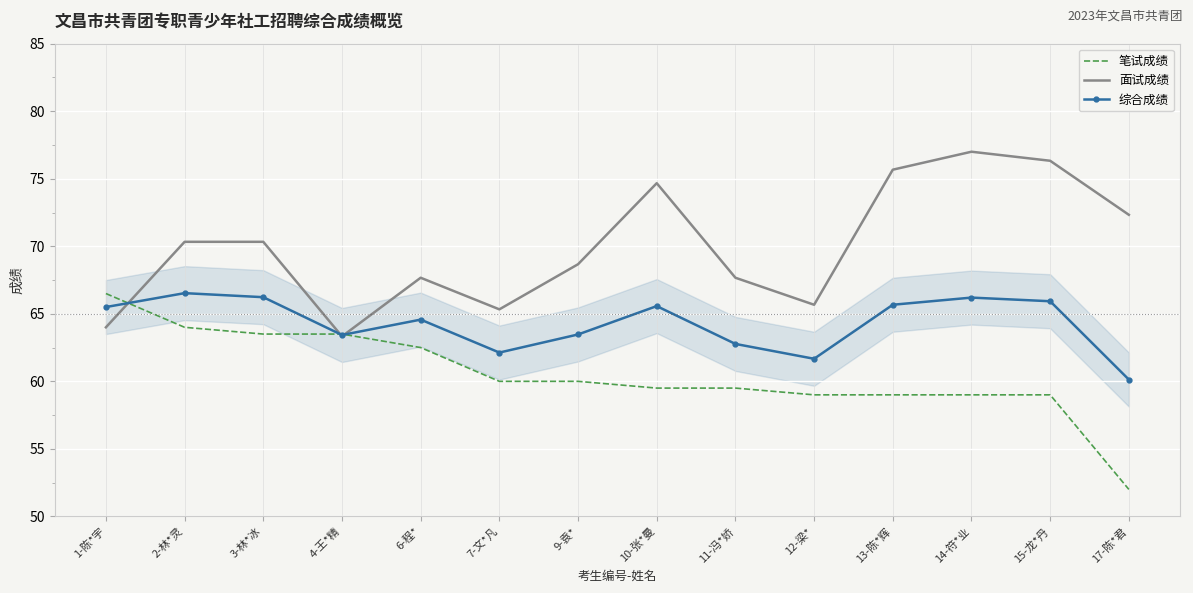

What is the average value of the 综合成绩 series?

64.3